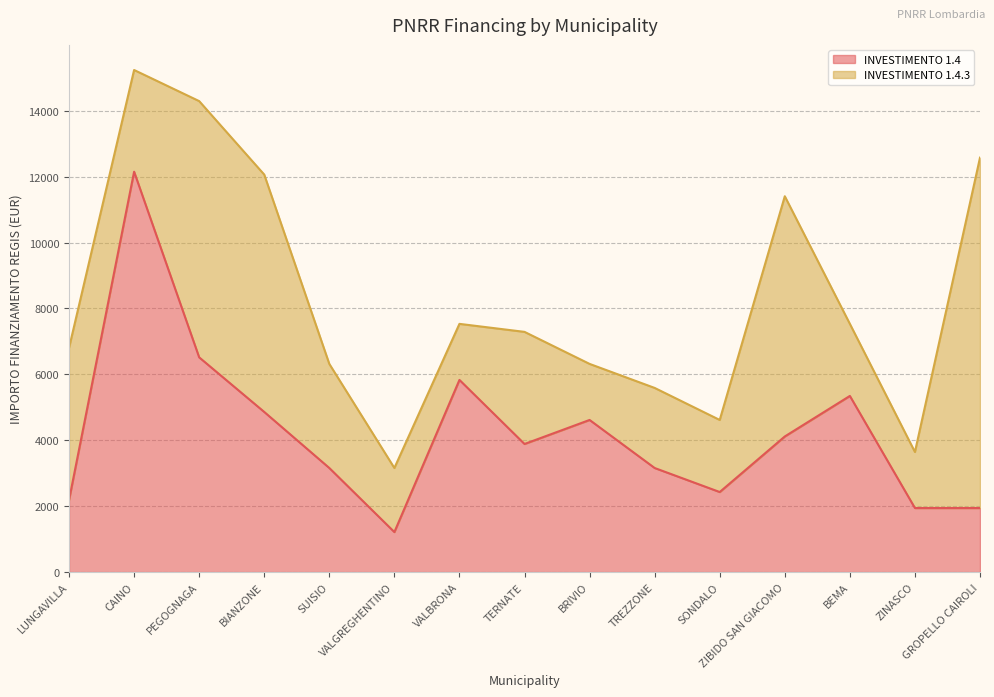

What is the minimum value shown in the chart?

1215